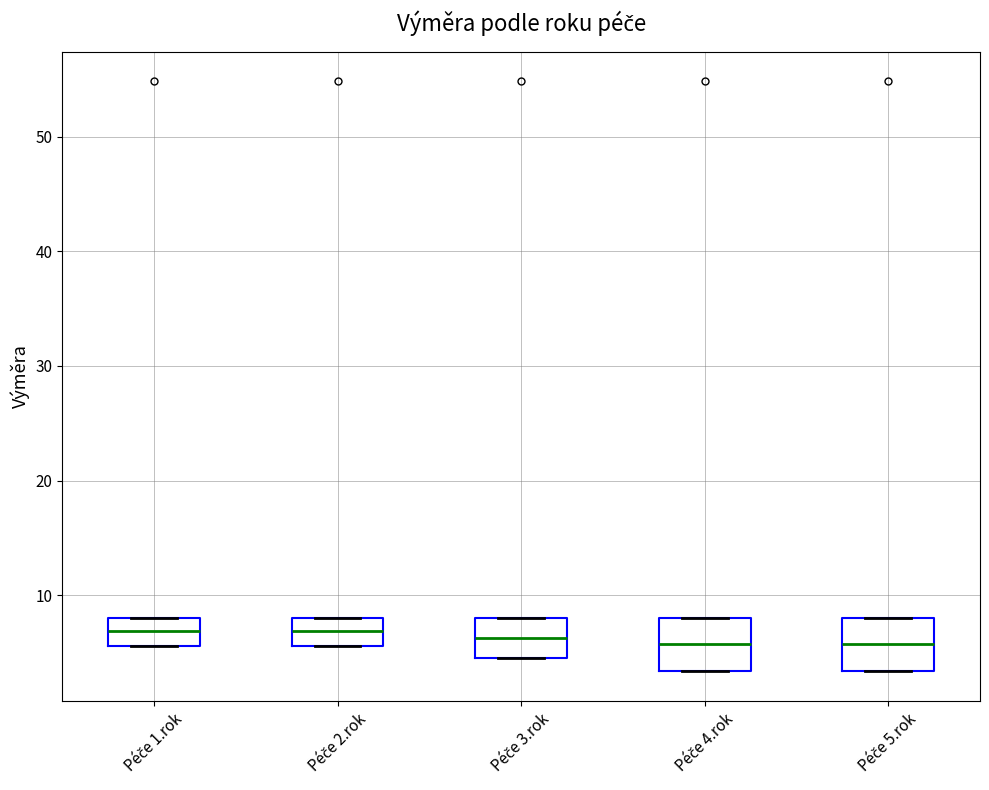

Reading left to right, read every box against the y-axis: the position of its median line, the range the box covers, and the ends of its whiskers. The values are not printed on the chart, so give them approximately, as read against the axis.

Péče 1.rok: median 7, box 6 to 8, whiskers 6 to 8
Péče 2.rok: median 7, box 6 to 8, whiskers 6 to 8
Péče 3.rok: median 6, box 4 to 8, whiskers 4 to 8
Péče 4.rok: median 6, box 3 to 8, whiskers 3 to 8
Péče 5.rok: median 6, box 3 to 8, whiskers 3 to 8